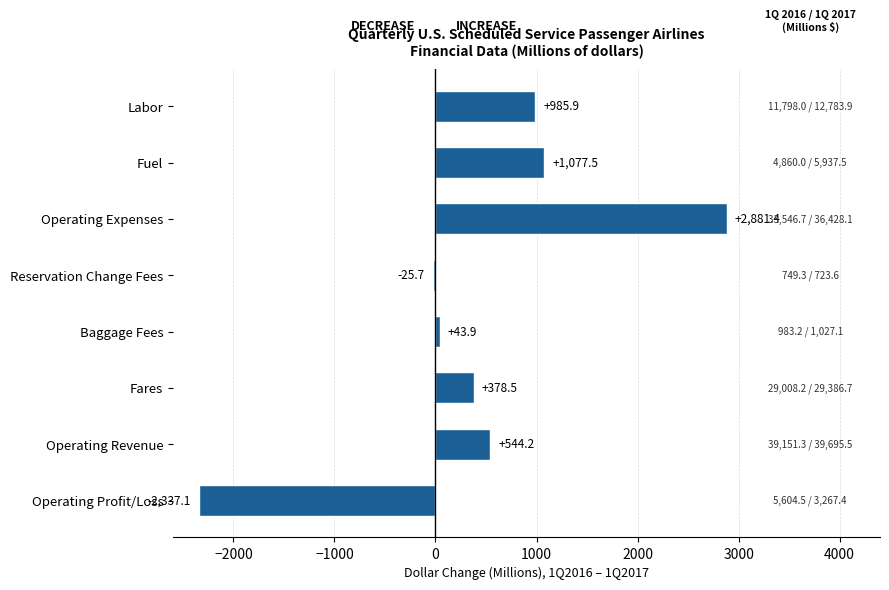

Reading bottom to top, extract all data points from this chart.

Operating Profit/Loss=-2337.1	Operating Revenue=544.2	Fares=378.5	Baggage Fees=43.9	Reservation Change Fees=-25.7	Operating Expenses=2881.4	Fuel=1077.5	Labor=985.9